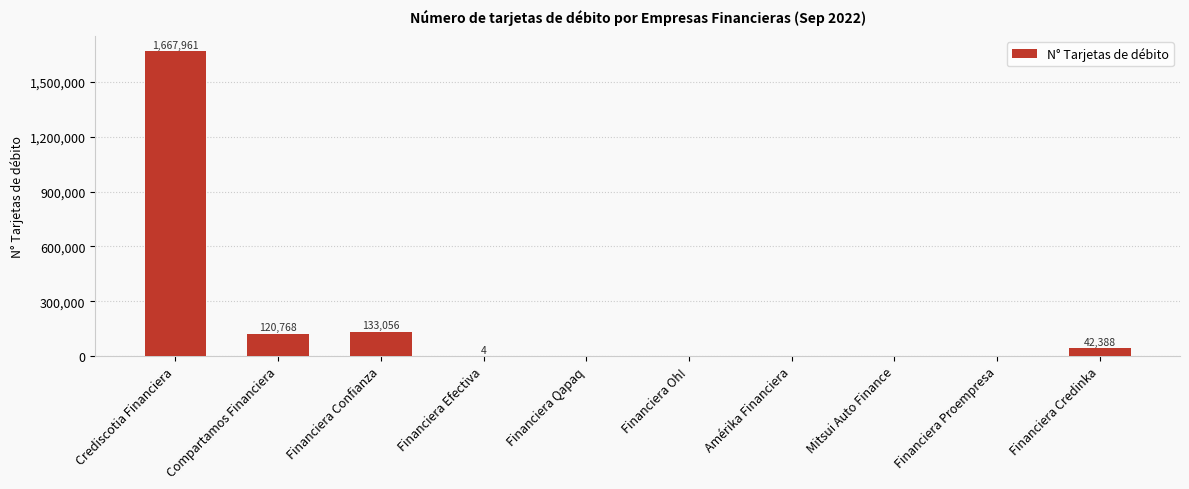

The value at Financiera Efectiva is 4. True or false?

True